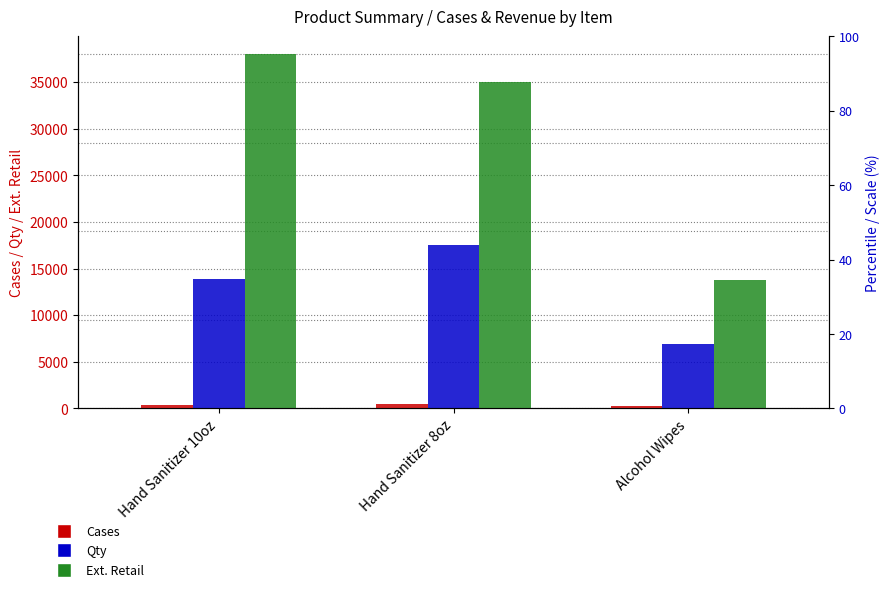

How many categories are shown in the chart?

3